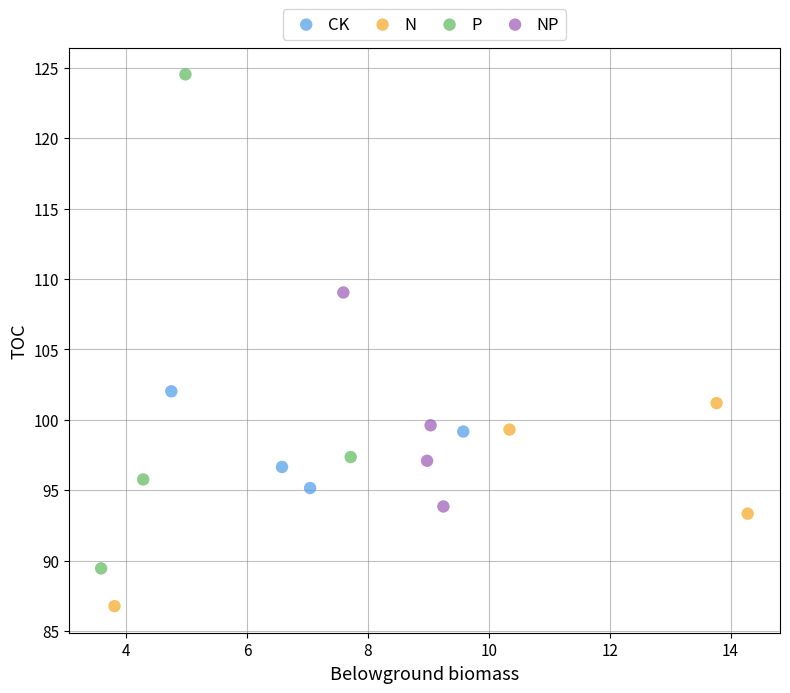

Which series reaches the minimum Y coordinate?

N